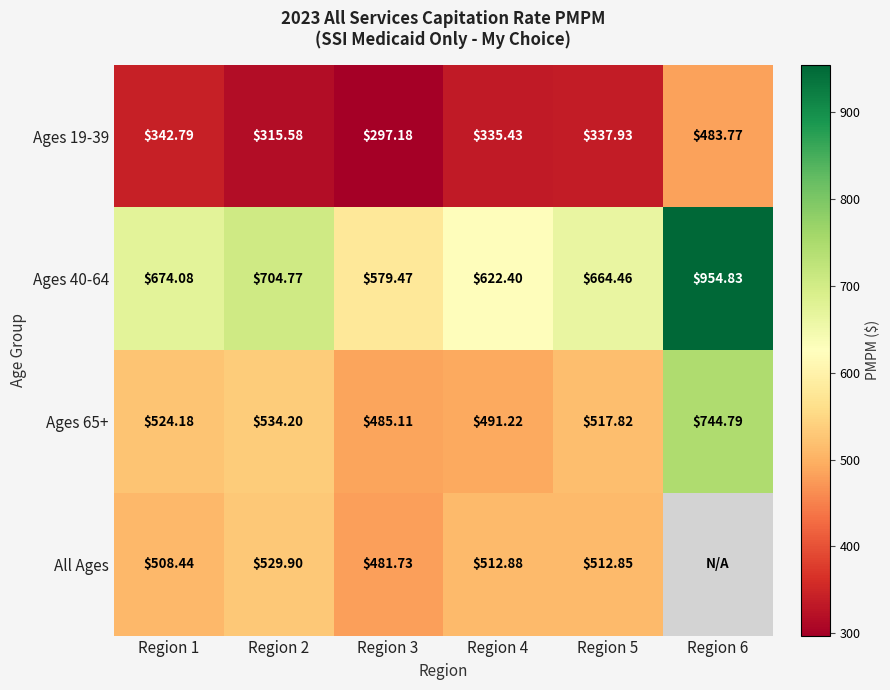

Is the value of Ages 65+ at Region 2 greater than the value of Ages 40-64 at Region 4?

No